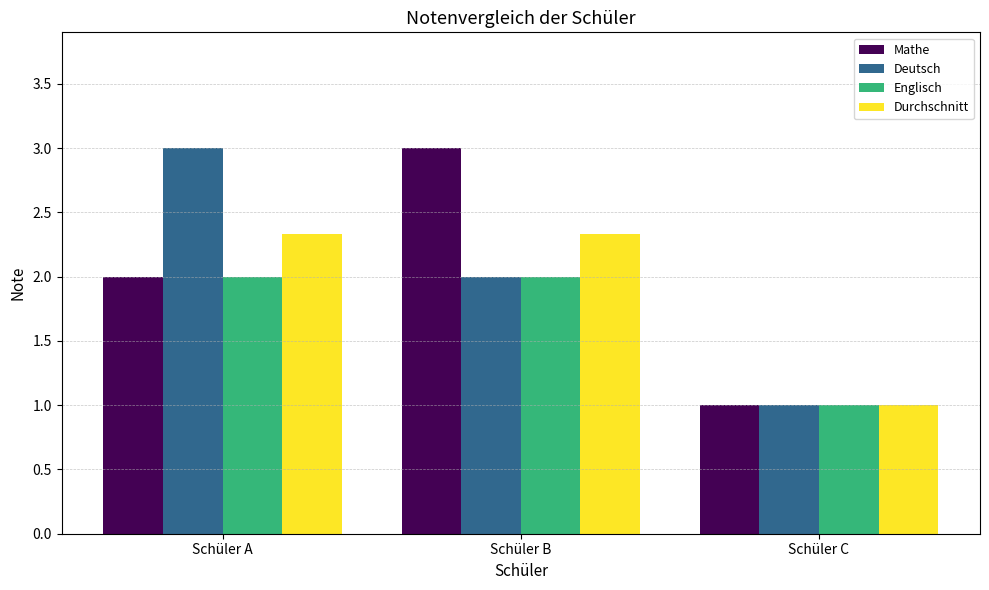

List the labels in order of Mathe value, smallest first.

Schüler C, Schüler A, Schüler B